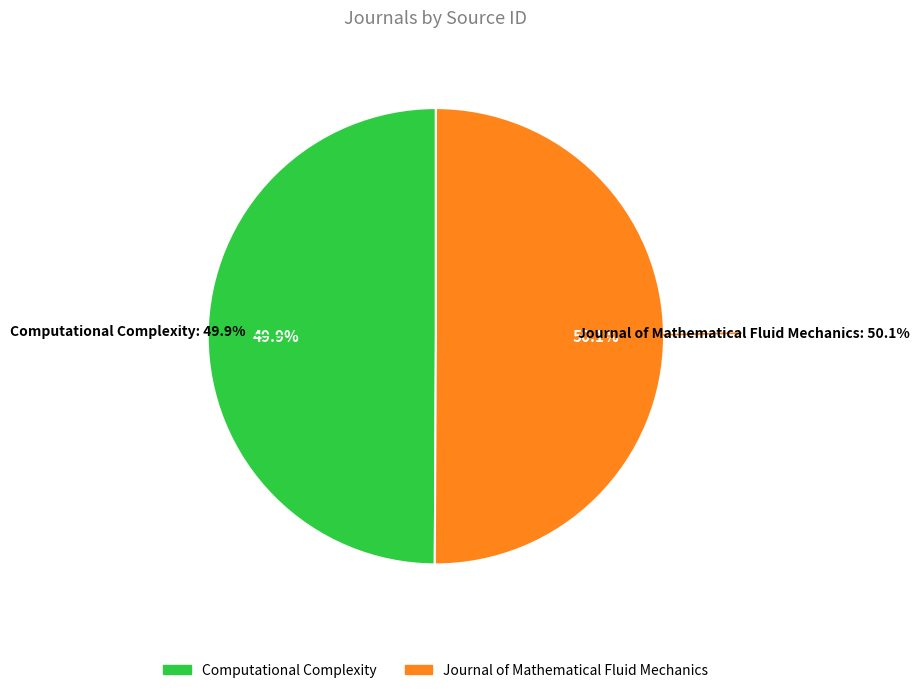

Is it true that Computational Complexity is 65% of the pie?

False